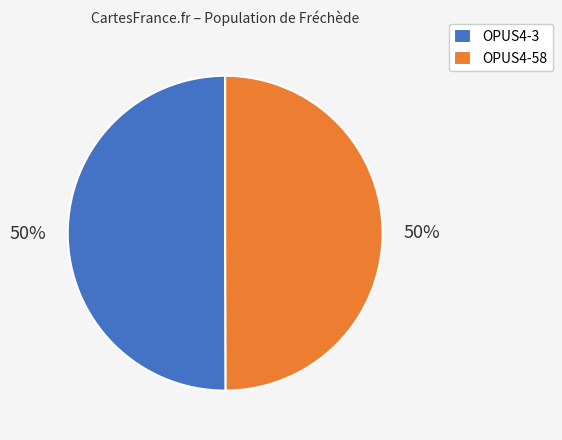

Is it true that OPUS4-3 is 50% of the pie?

True